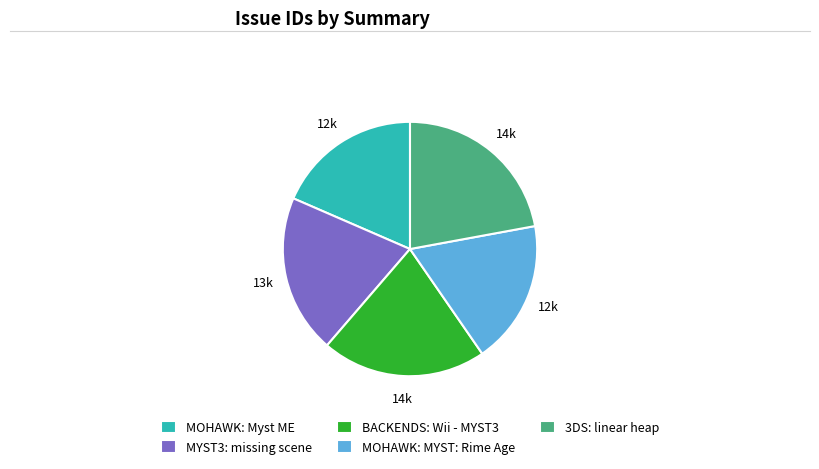

Does 3DS: linear heap account for over 50% of the chart?

No